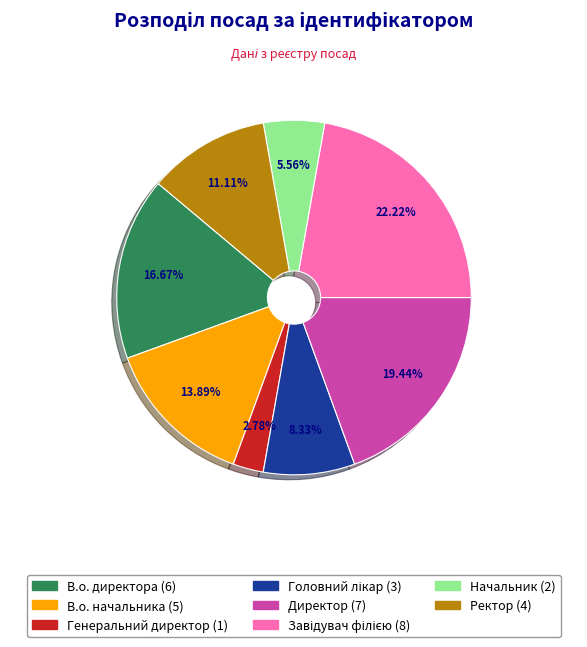

Is there any slice that represents more than half of the pie?

No